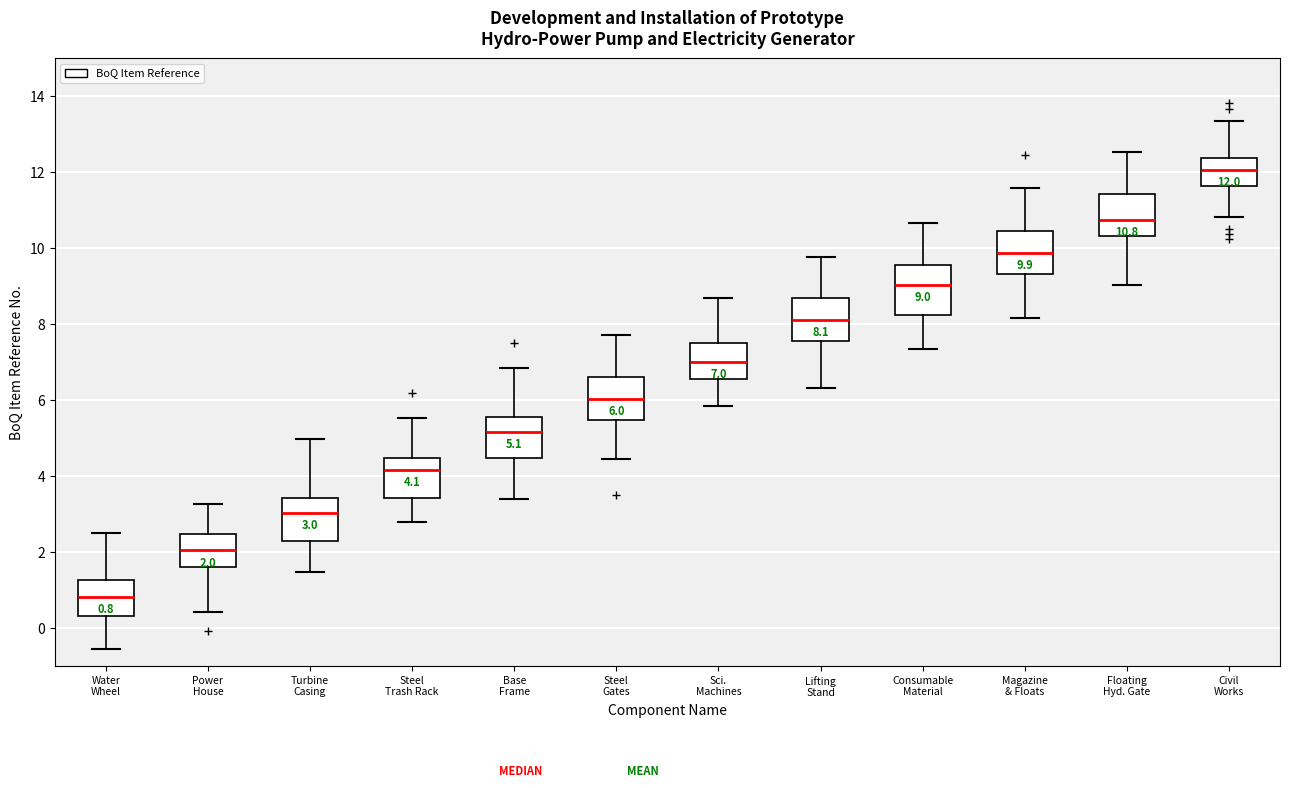

Which box's median line is the highest?

Civil Works